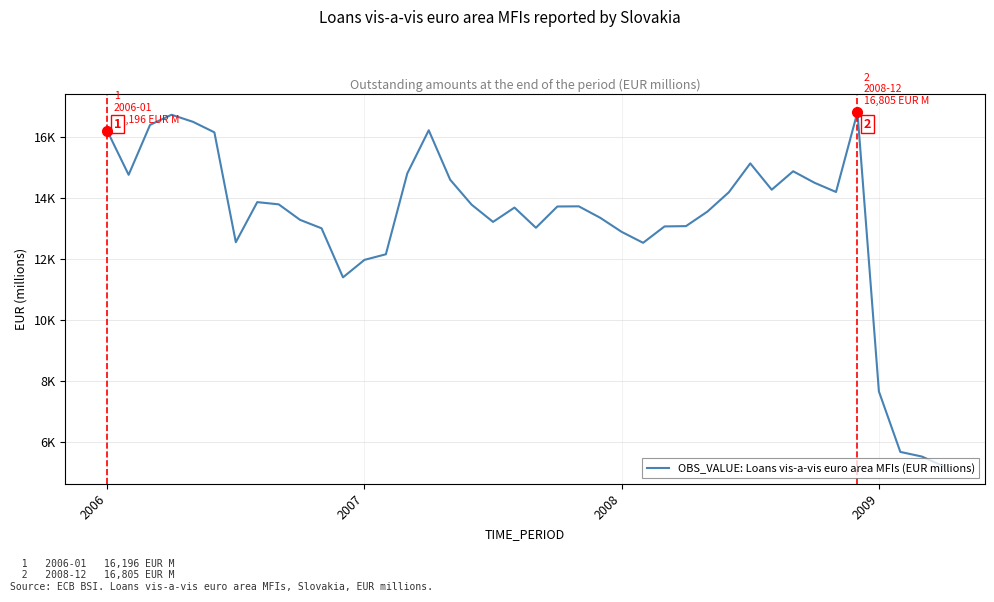

Is this an area chart (filled region under the line)?

No